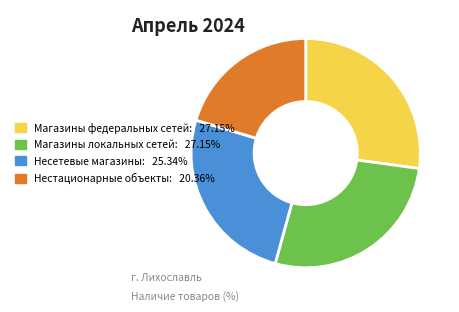

Is Нестационарные объекты the majority of the pie?

No